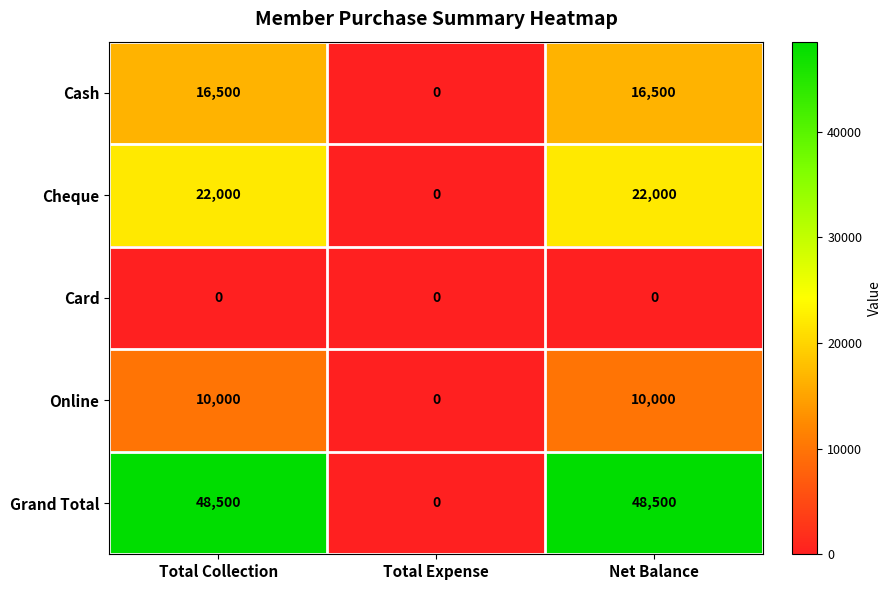

What is the greatest value displayed?

48500